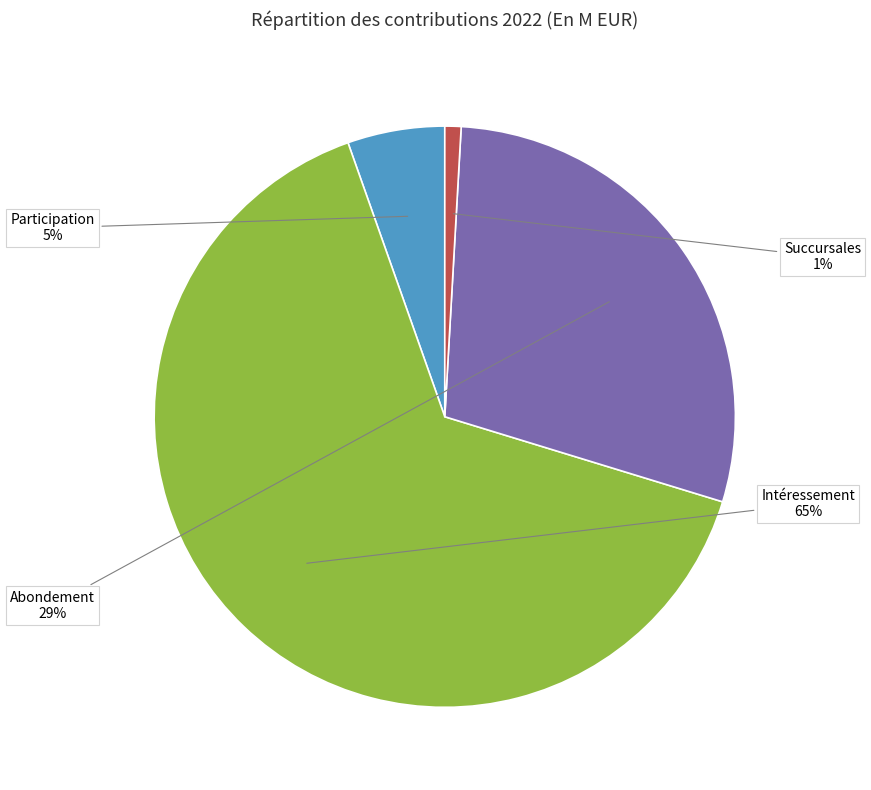

The Succursales slice represents 1% of the pie. True or false?

True